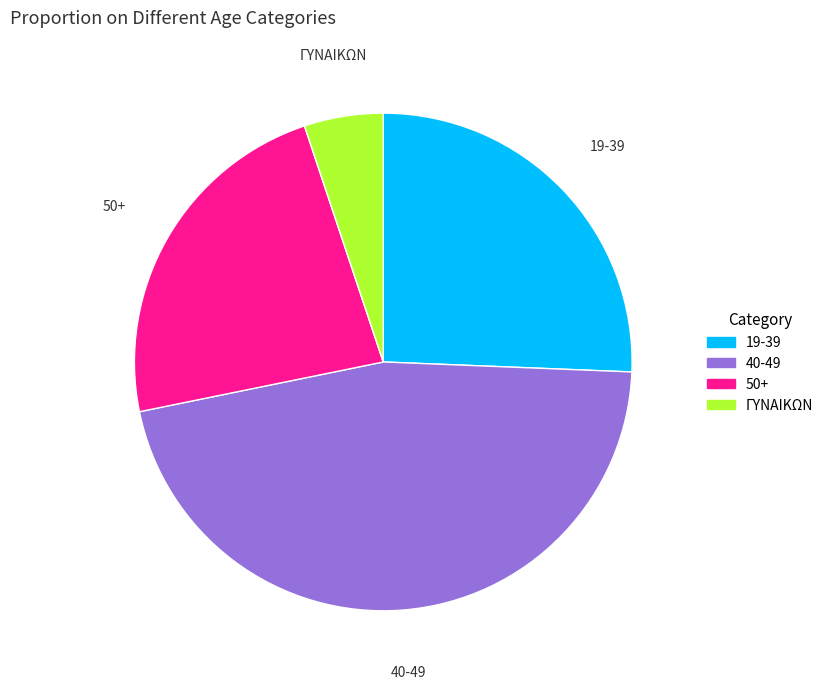

Which has a higher value, ΓΥΝΑΙΚΩΝ or 19-39?

19-39